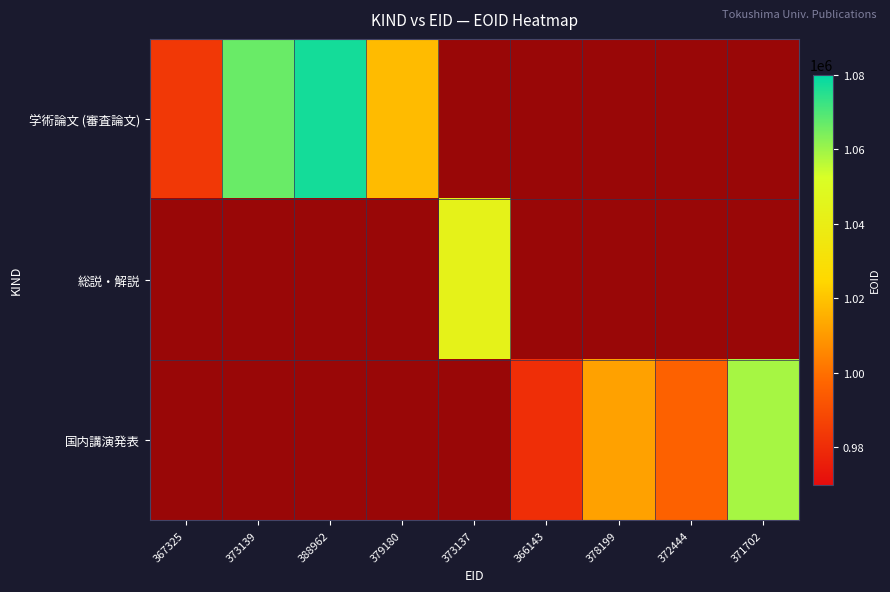

Rank the series by their average value, from lowest to highest.

学術論文 (審査論文), 総説・解説, 国内講演発表